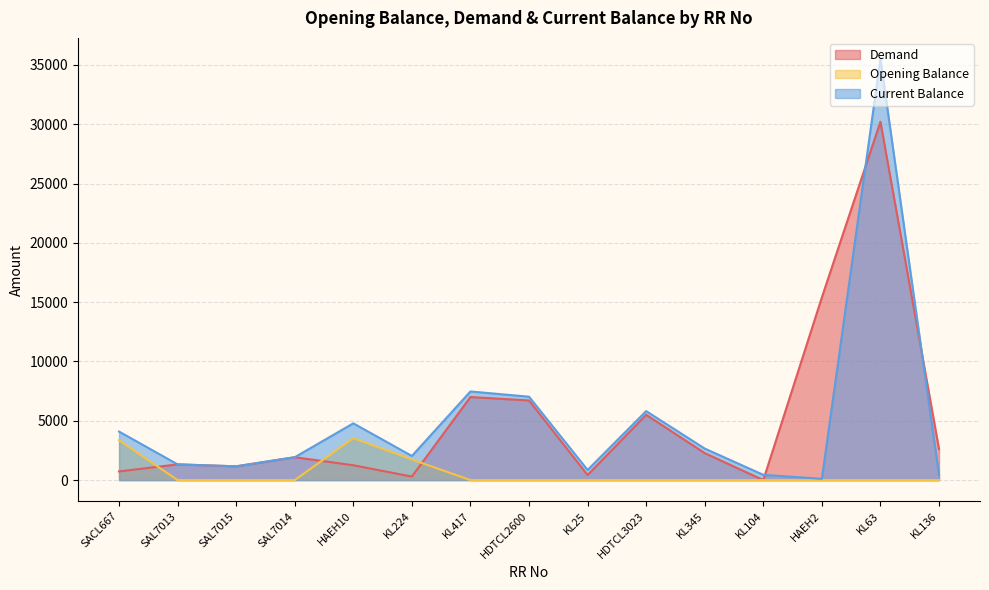

At which category does Current Balance reach its first local peak?

HAEH10